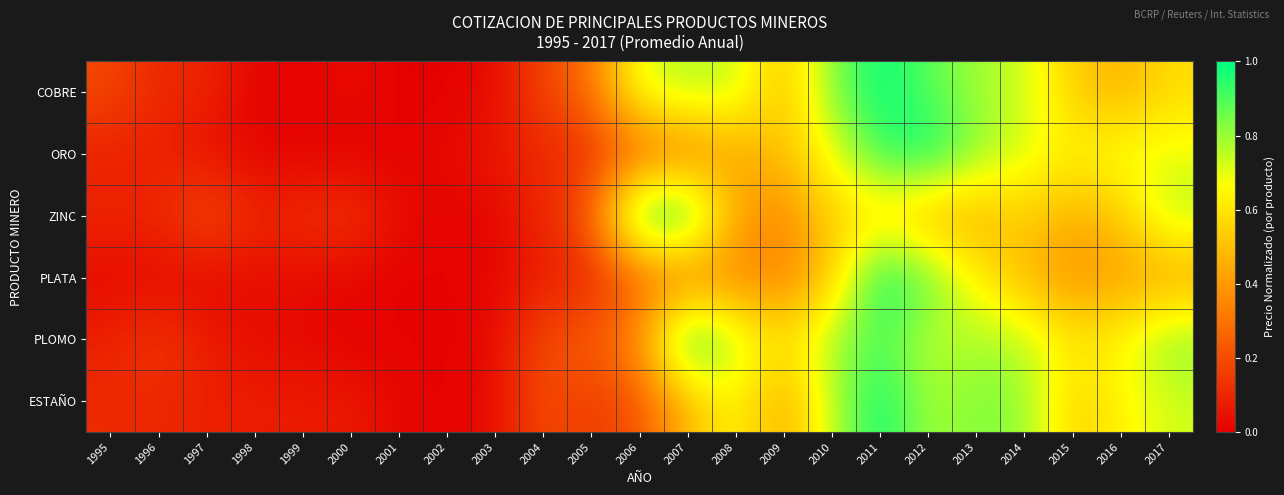

What is the spread (max minus min) of values at 2010?

0.3